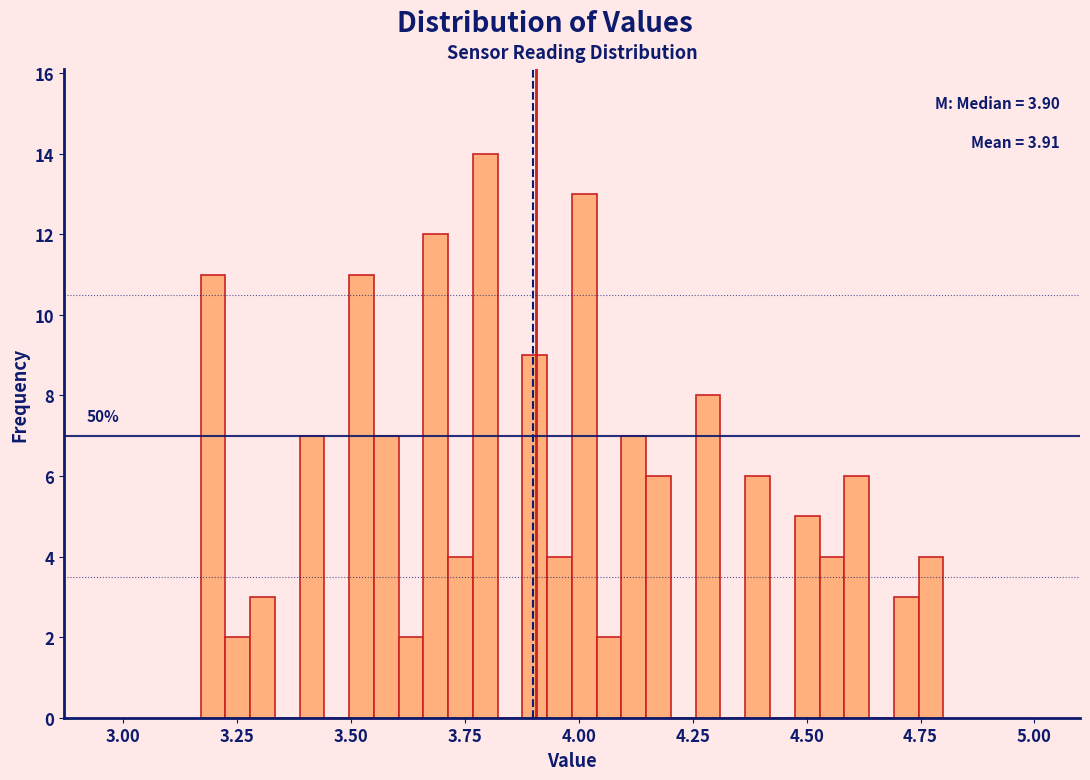

Around what value on the x-axis is the tallest bar? Give the approximate position of its centre, as read against the axis.

3.80